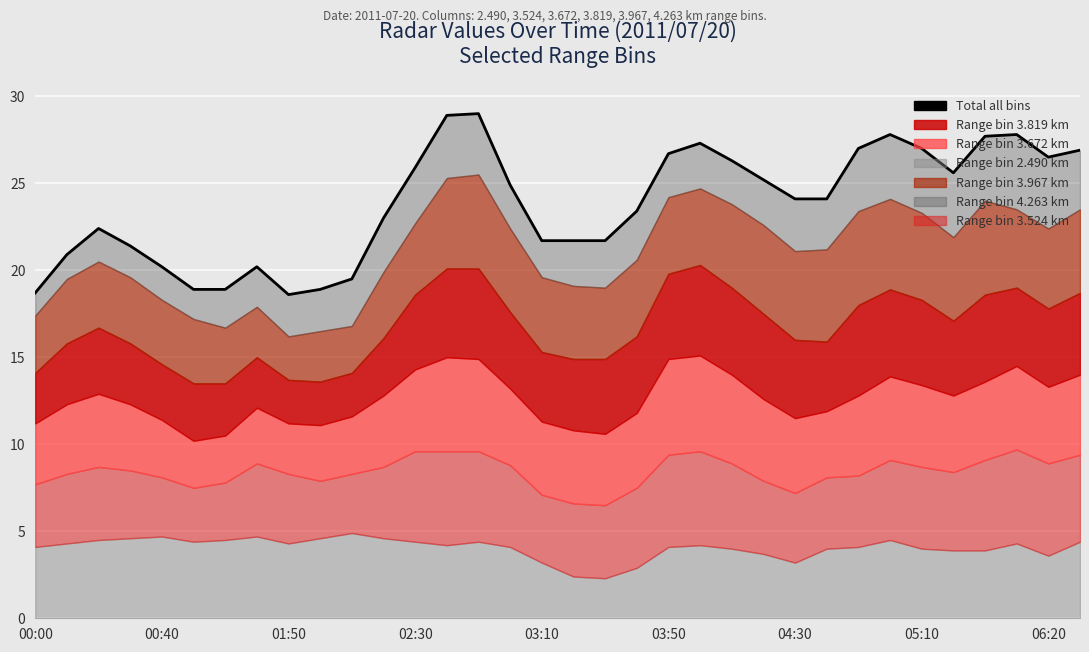

How many points are higher than both their immediate neighbors (excluding endpoints)?

6